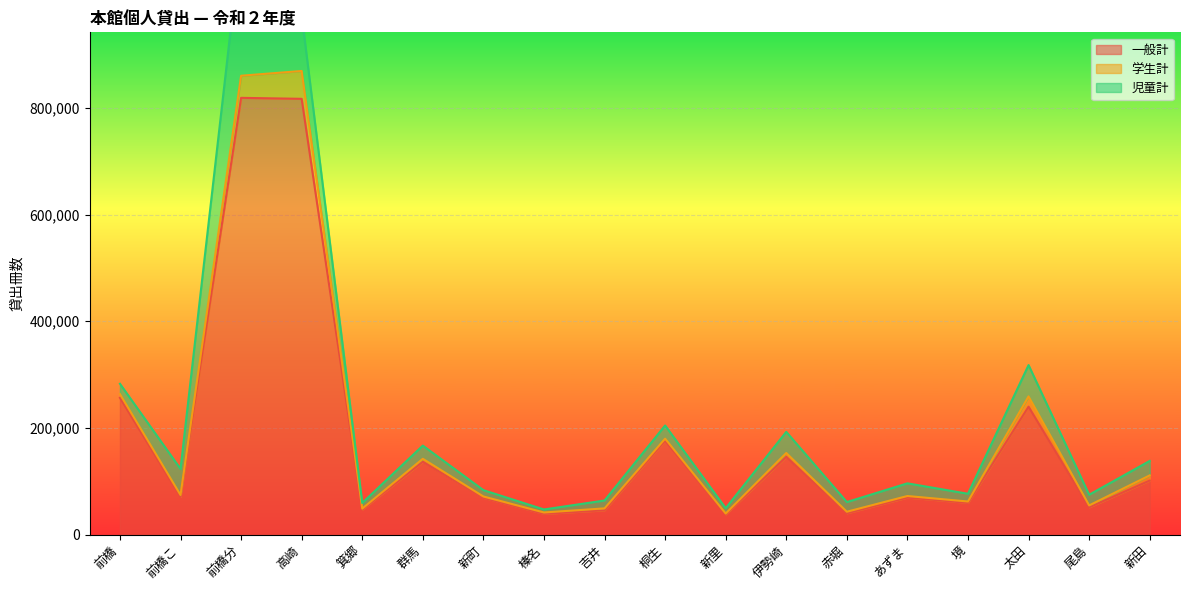

True or false: 一般計 and 児童計 cross at least once.

False